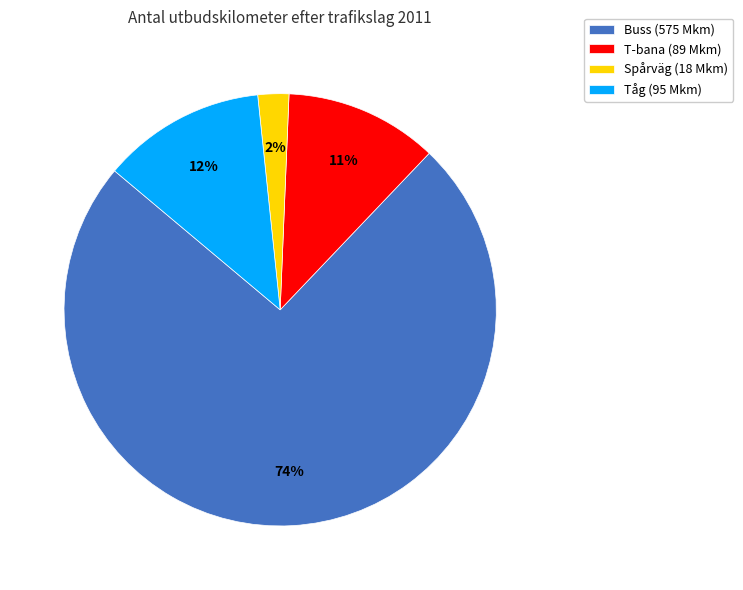

Approximately how many times larger is the value at T-bana compared to Tåg?

0.9